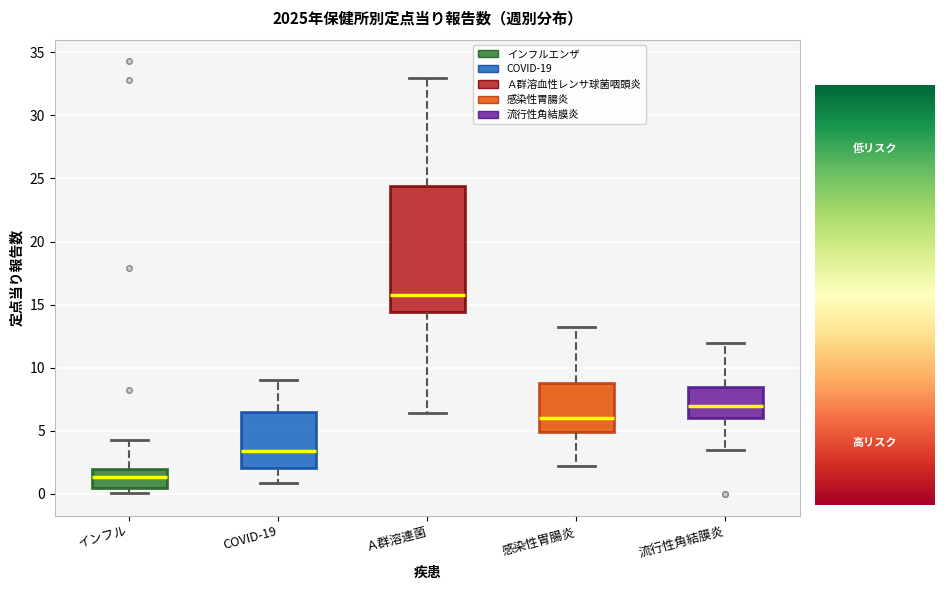

Reading left to right, read every box against the y-axis: the position of its median line, the range the box covers, and the ends of its whiskers. The values are not printed on the chart, so give them approximately, as read against the axis.

インフル: median 1.5, box 0.5 to 2.0, whiskers 0.0 to 4.5
COVID-19: median 3.5, box 2.0 to 6.5, whiskers 1.0 to 9.0
Ａ群溶連菌: median 16.0, box 14.5 to 24.5, whiskers 6.5 to 33.0
感染性胃腸炎: median 6.0, box 5.0 to 9.0, whiskers 2.5 to 13.0
流行性角結膜炎: median 7.0, box 6.0 to 8.5, whiskers 3.5 to 12.0